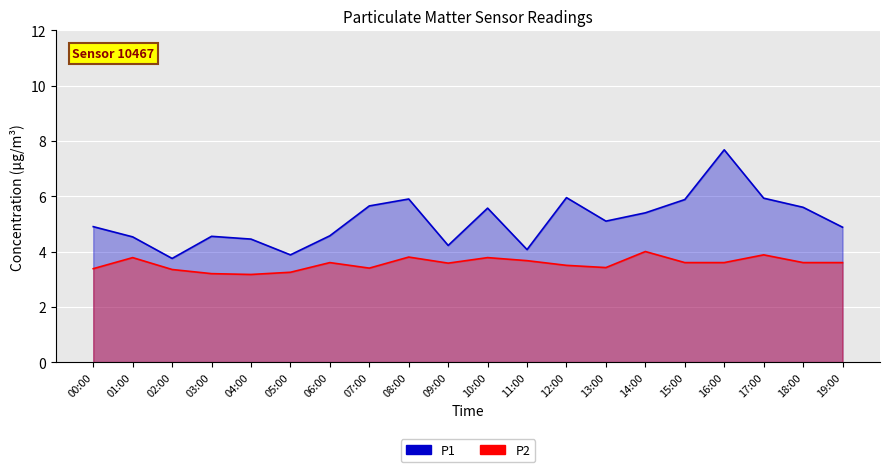

Which label corresponds to the smallest value in the chart?

04:00